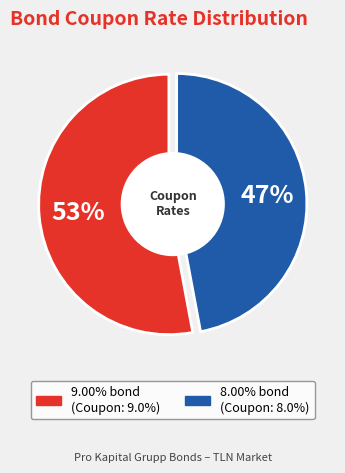

What percentage is the Pro Kapital Grupp 9.00% bond slice, to the nearest percent?

53%